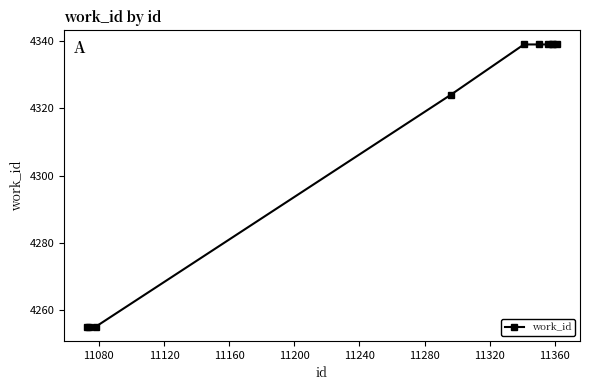

What is the maximum value shown in the chart?

4339